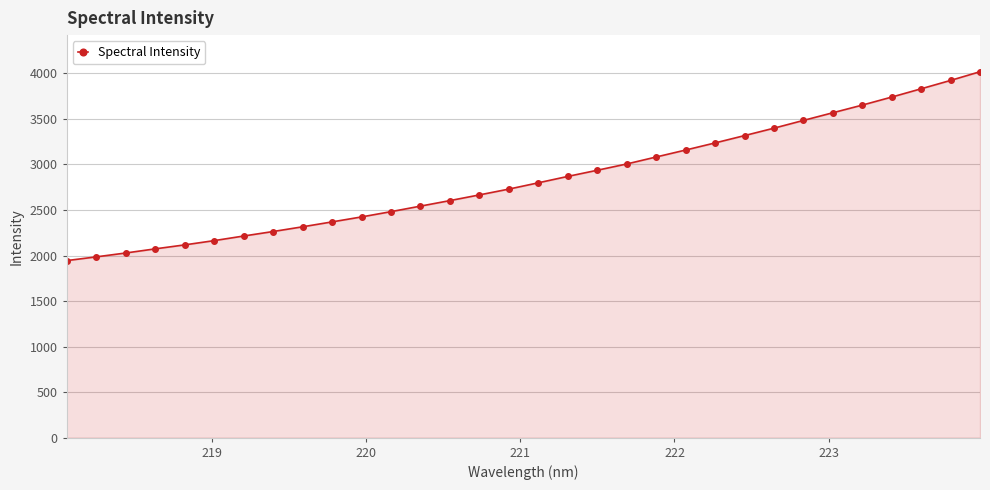

How many lines are shown in the chart?

1